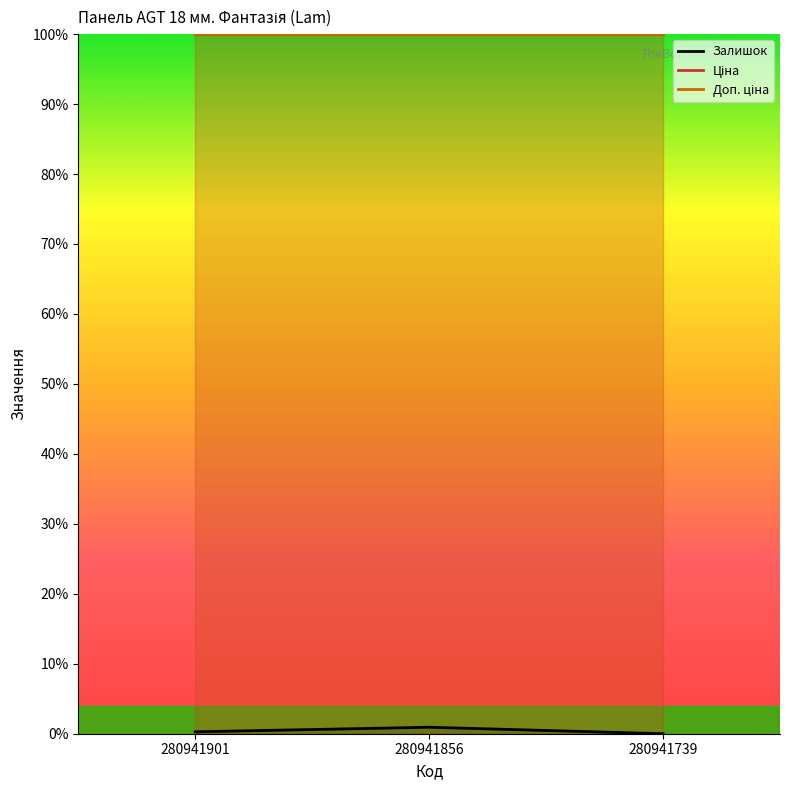

At which category does the chart reach its peak across all series?

280941901